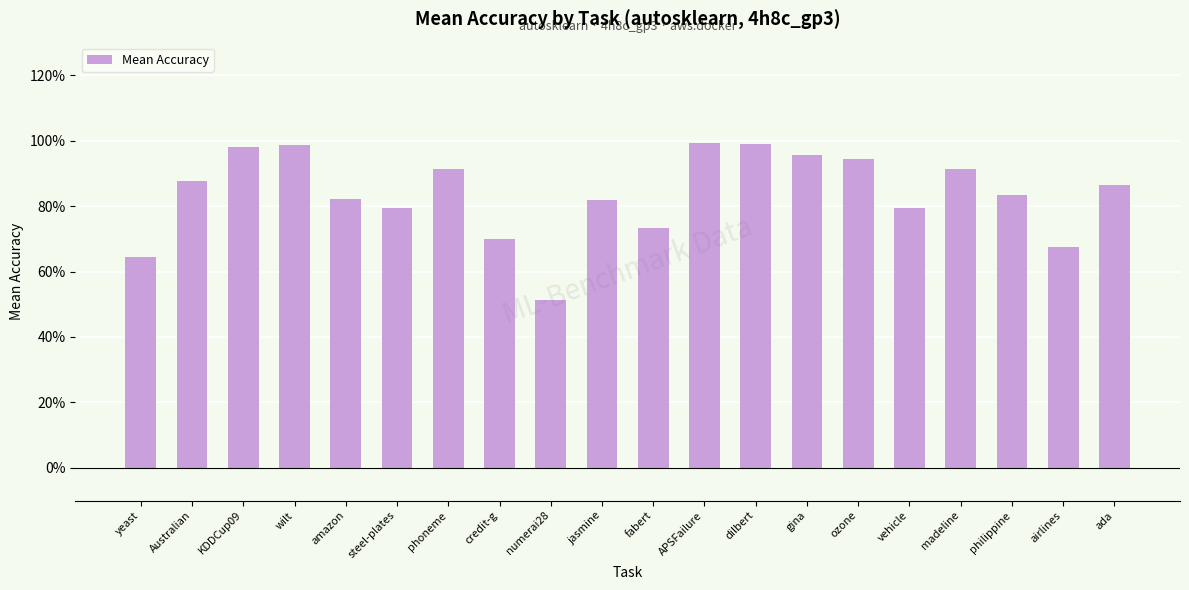

The value at airlines is 0.7. True or false?

True